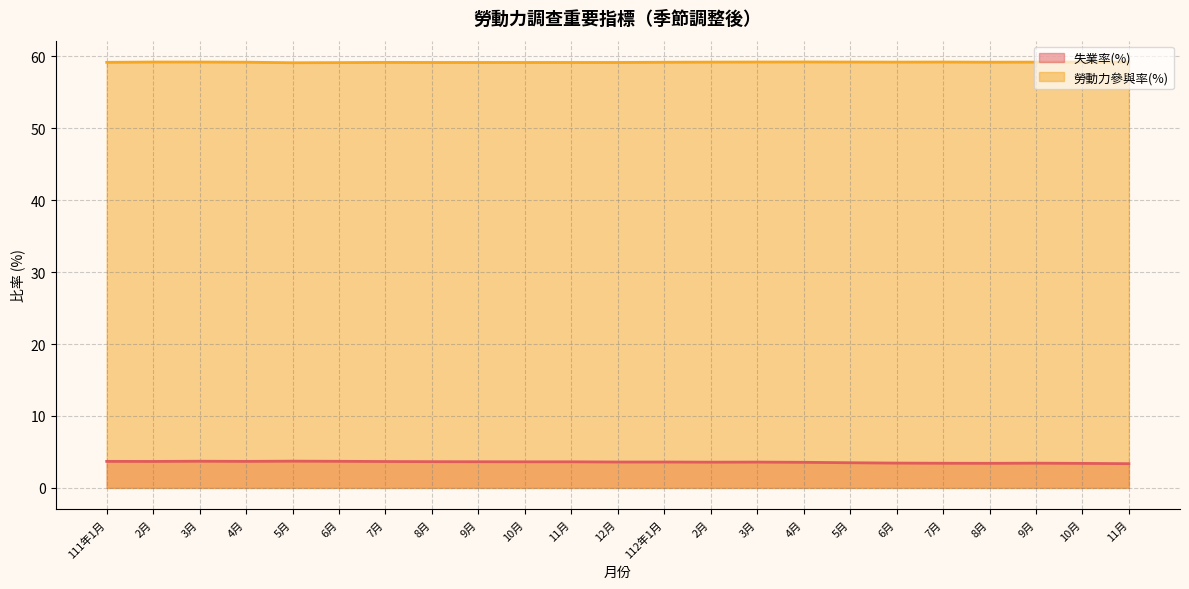

At how many categories does at least one series exceed 38?

23